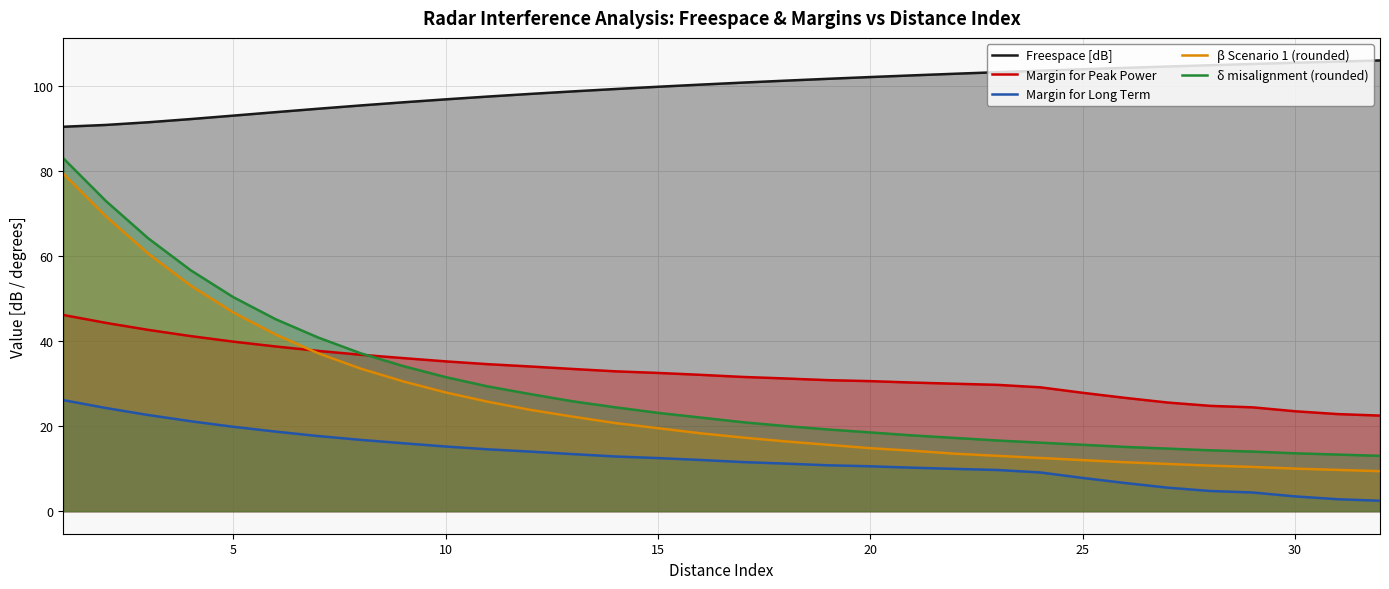

How many lines are shown in the chart?

5